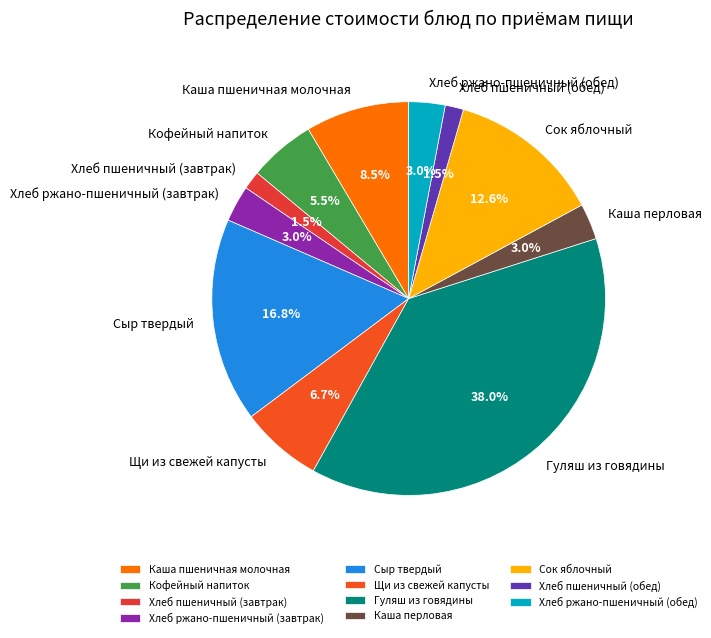

How much of the chart is everything except Хлеб ржано-пшеничный (обед)?

97.0%